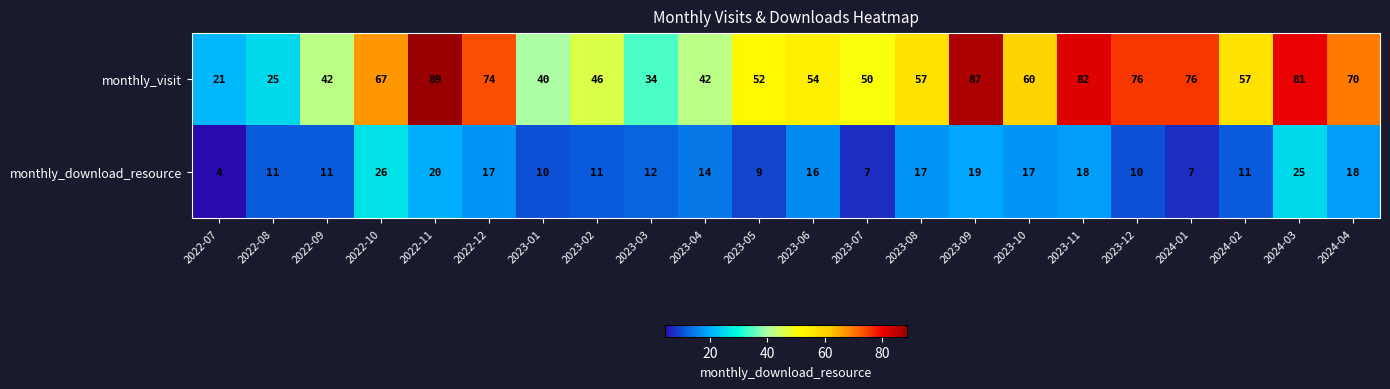

Which label corresponds to the largest value in the chart?

2022-11